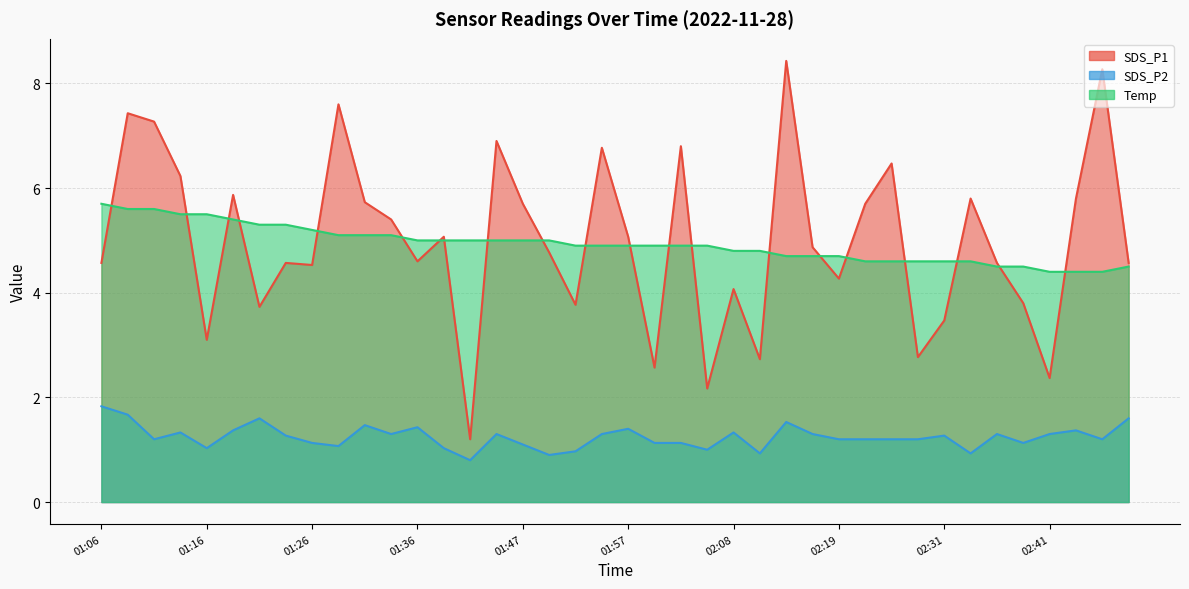

How many data points in SDS_P2 are less than 1?

5